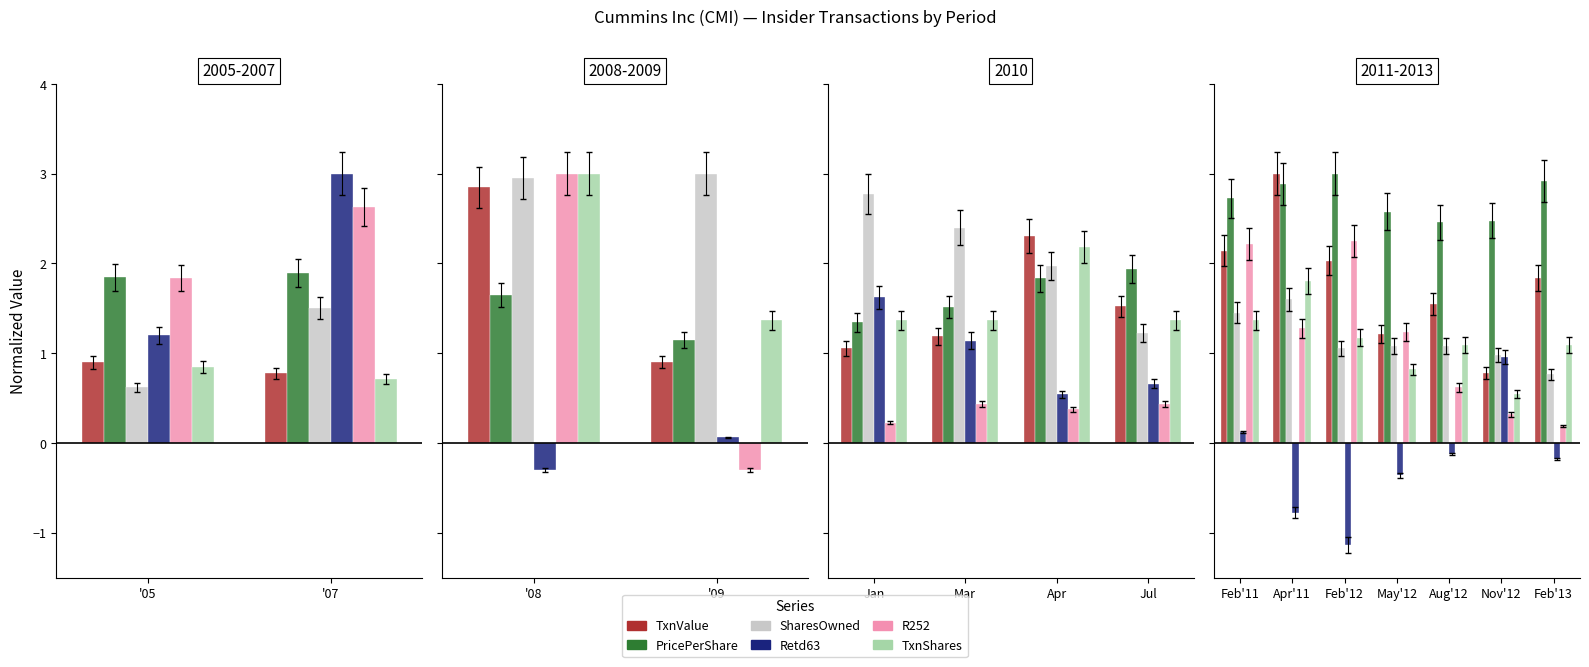

What are all the series names shown in the legend?

TxnValue, PricePerShare, SharesOwned, Retd63, R252, TxnShares